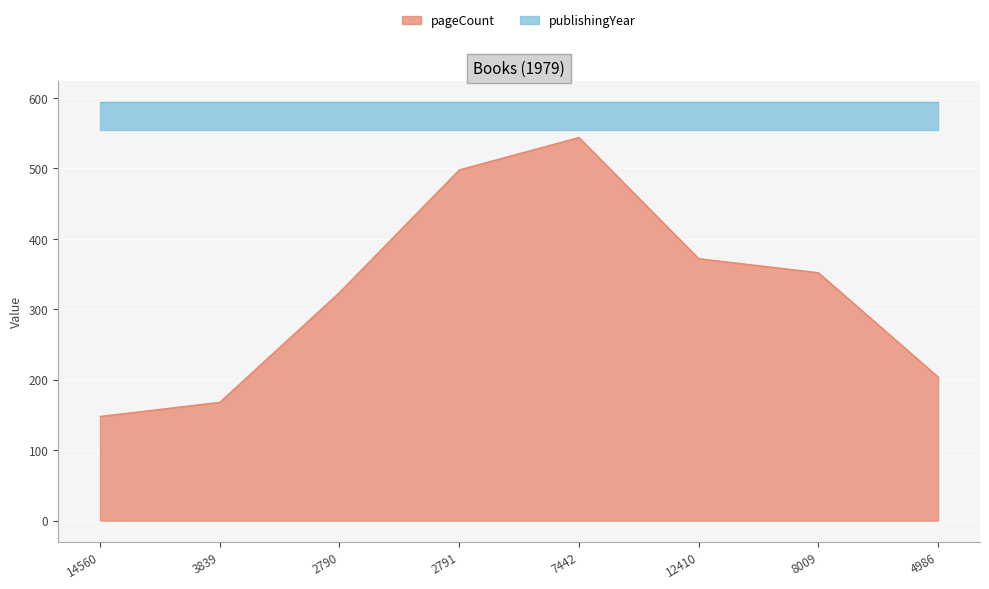

What is the value of the 6th point from the left?

372